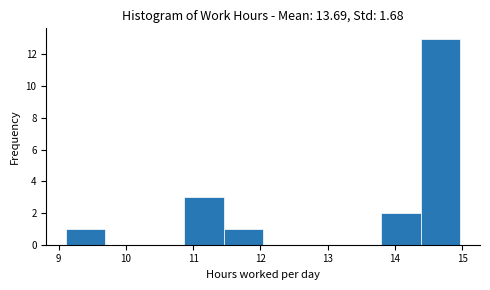

How tall is the bar that spans 10.9 to 11.5 on the x-axis? Neither the bar edges nor the heights are printed on the chart, so give them approximately, as read against the axes.

3